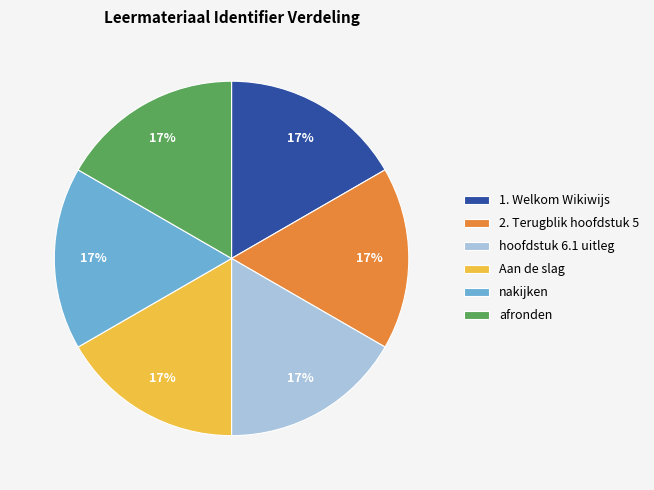

Is there any slice that represents more than half of the pie?

No